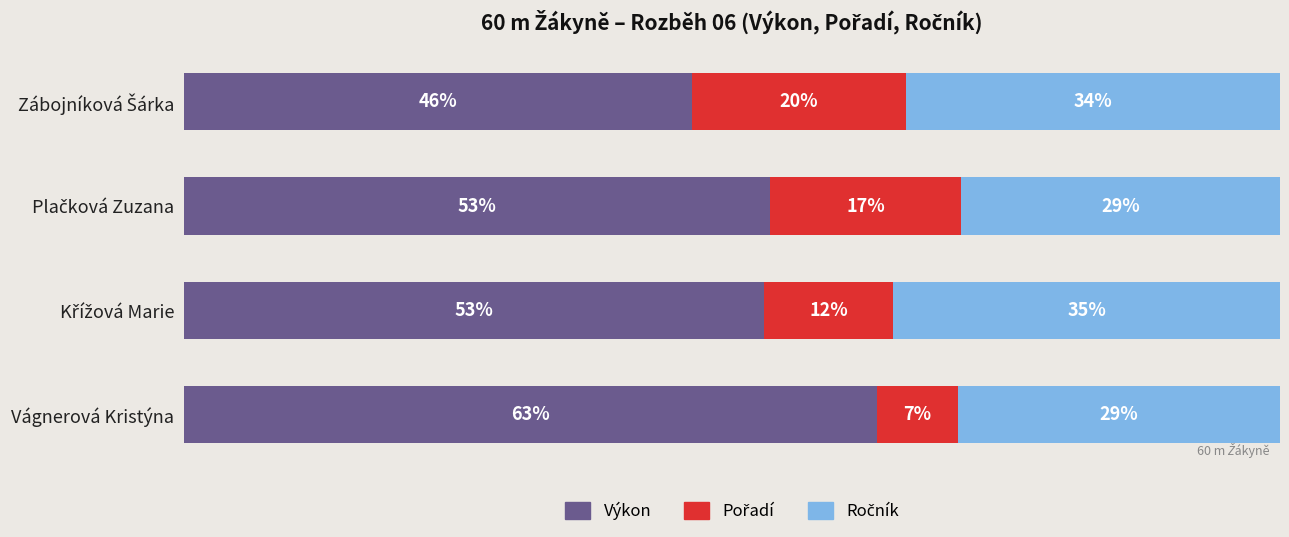

How many values in the Výkon series exceed 53?

2